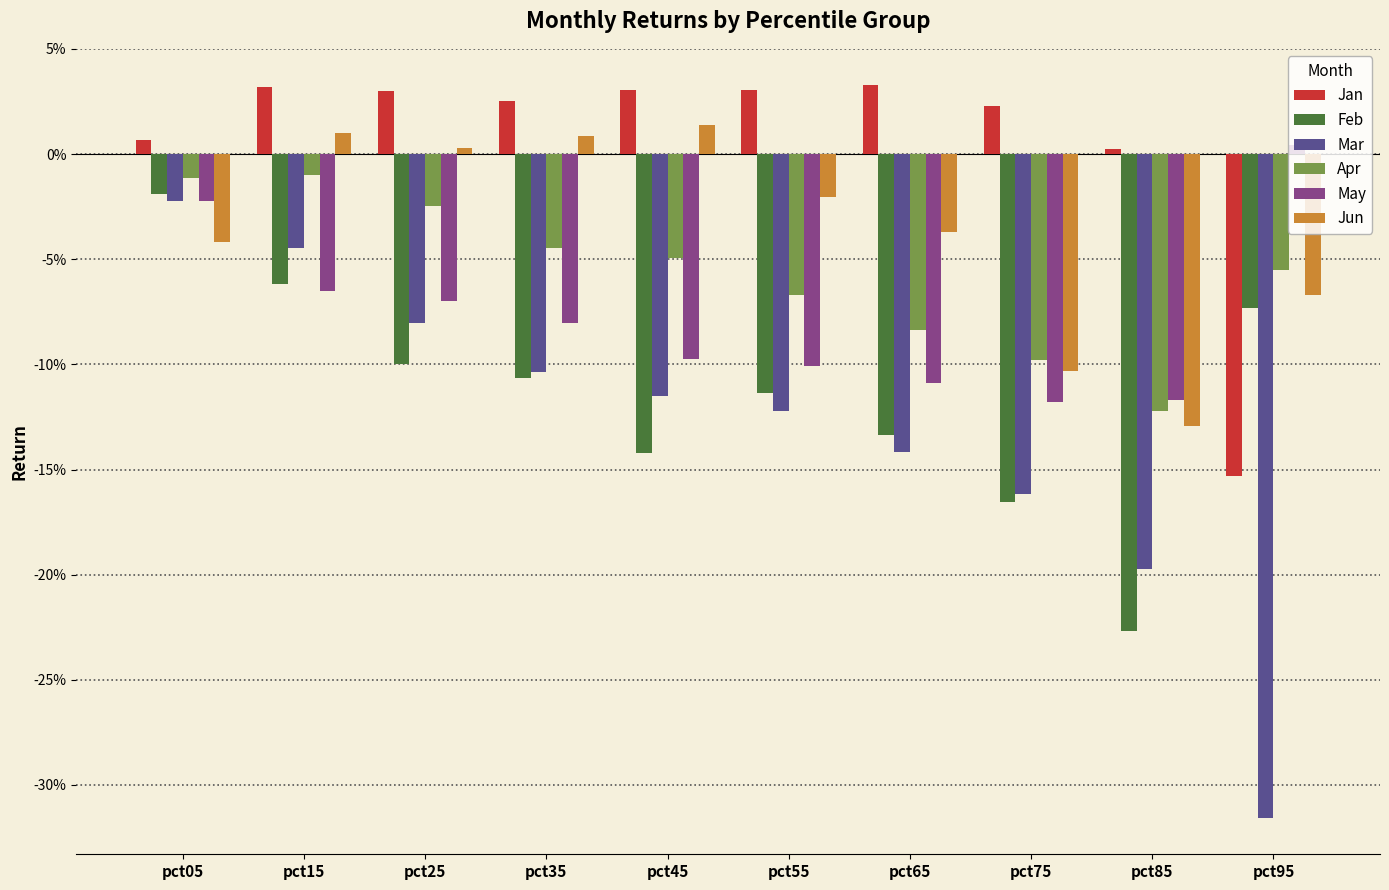

Are the bars grouped side by side (vs. stacked)?

Yes